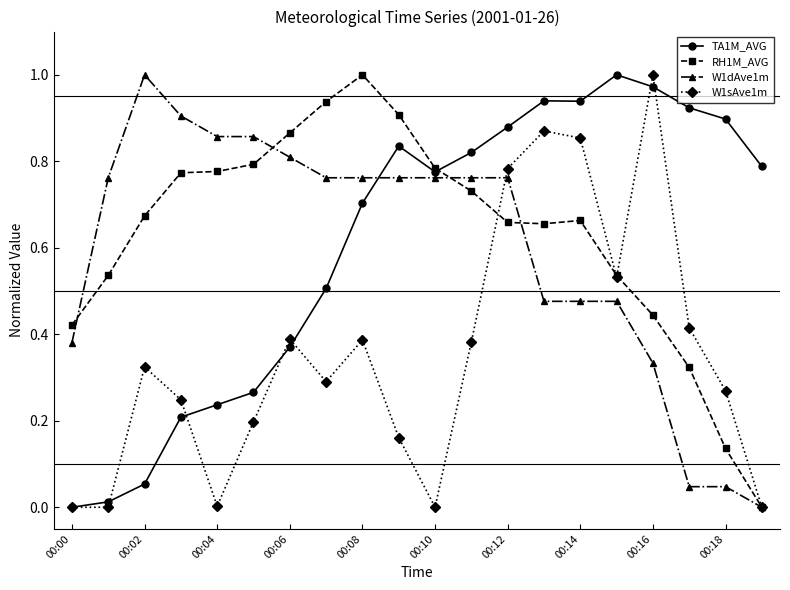

True or false: TA1M_AVG has more than 1 points higher than both neighbors.

True